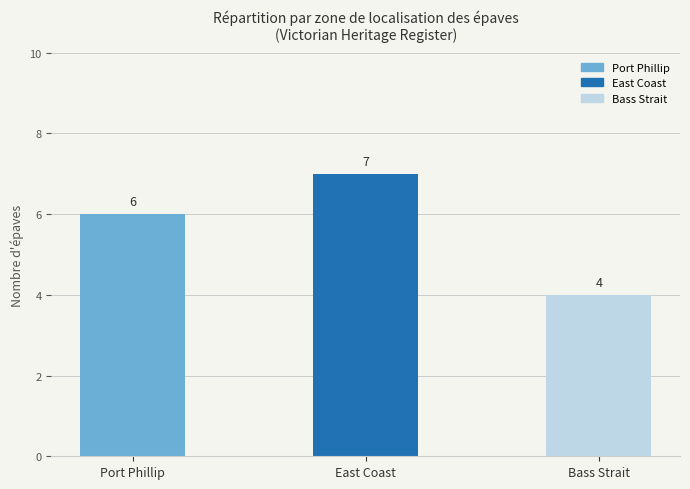

How many categories are shown in the chart?

3